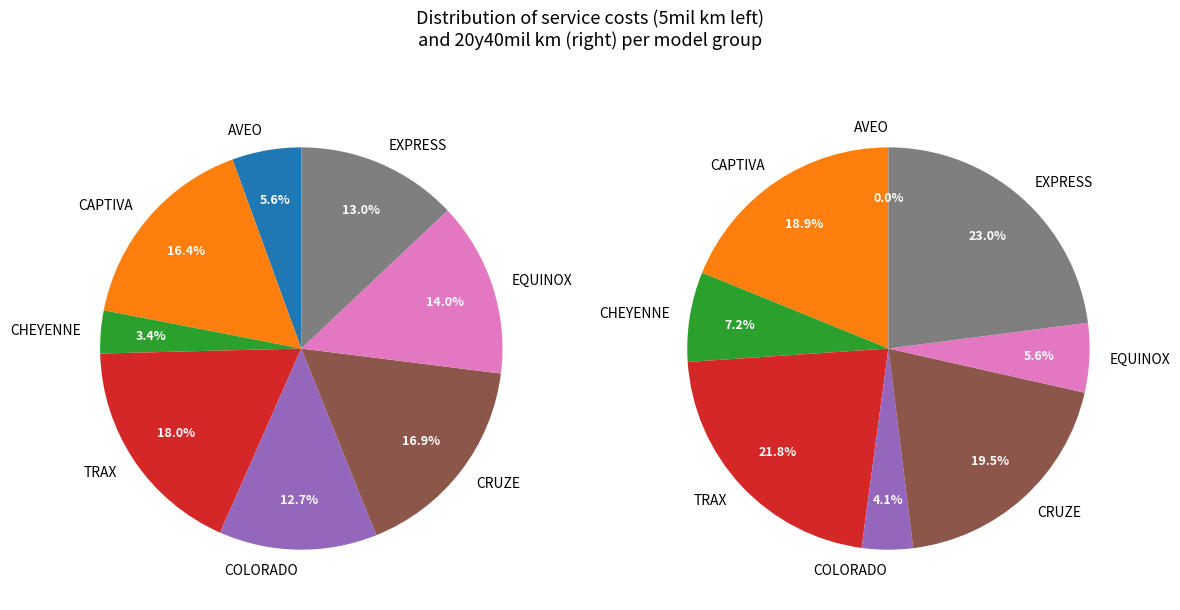

Do CRUZE NG 16 and COLORADO 2.5 16 together represent more than half of the pie?

No